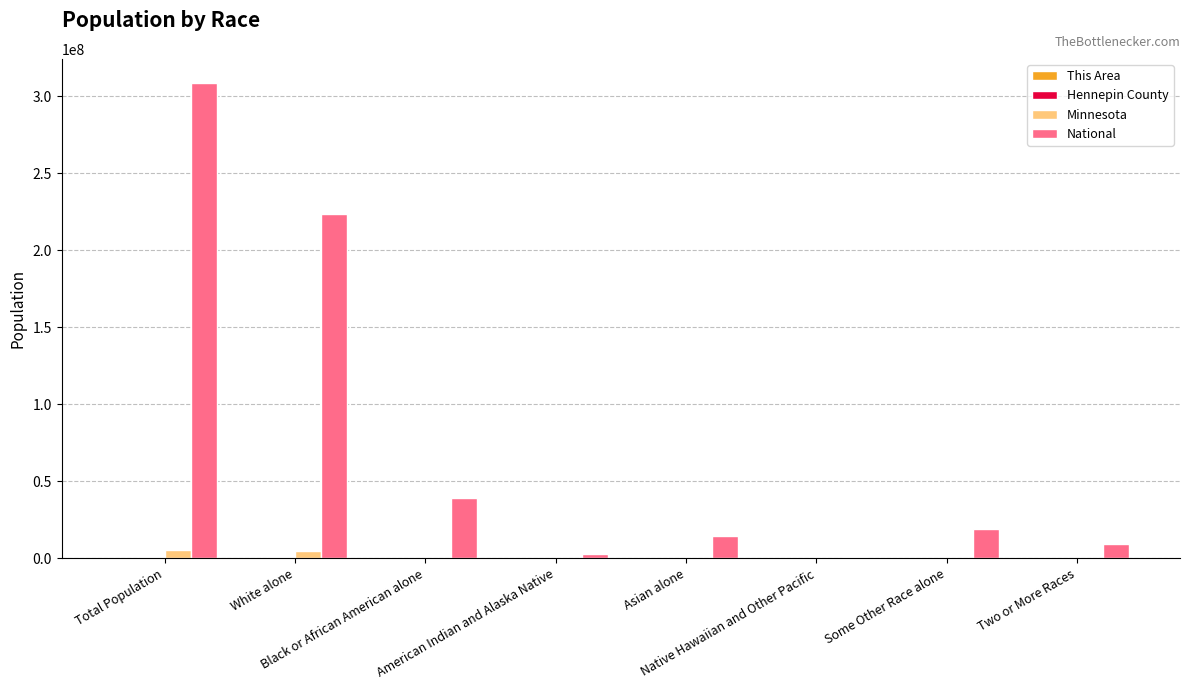

What is the greatest value displayed?

308745538